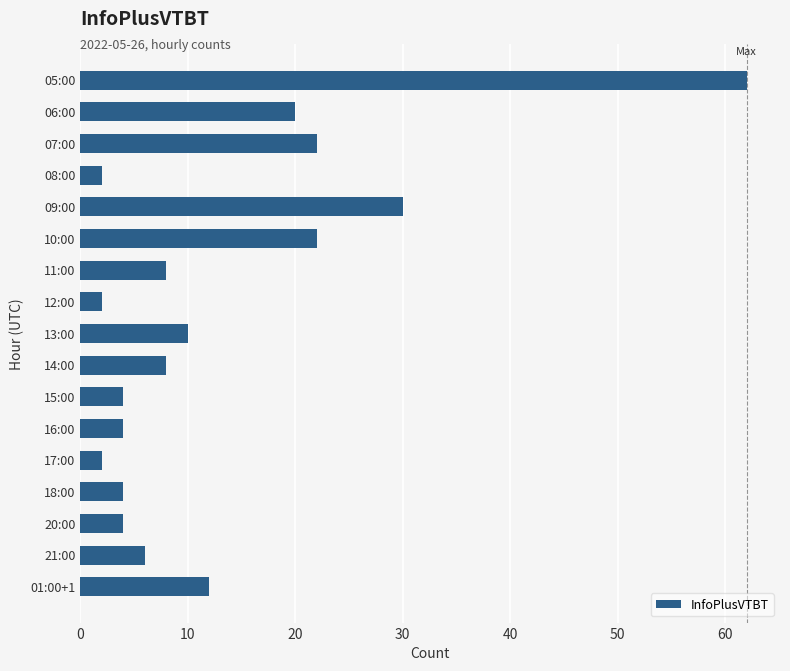

What is the minimum value shown in the chart?

2